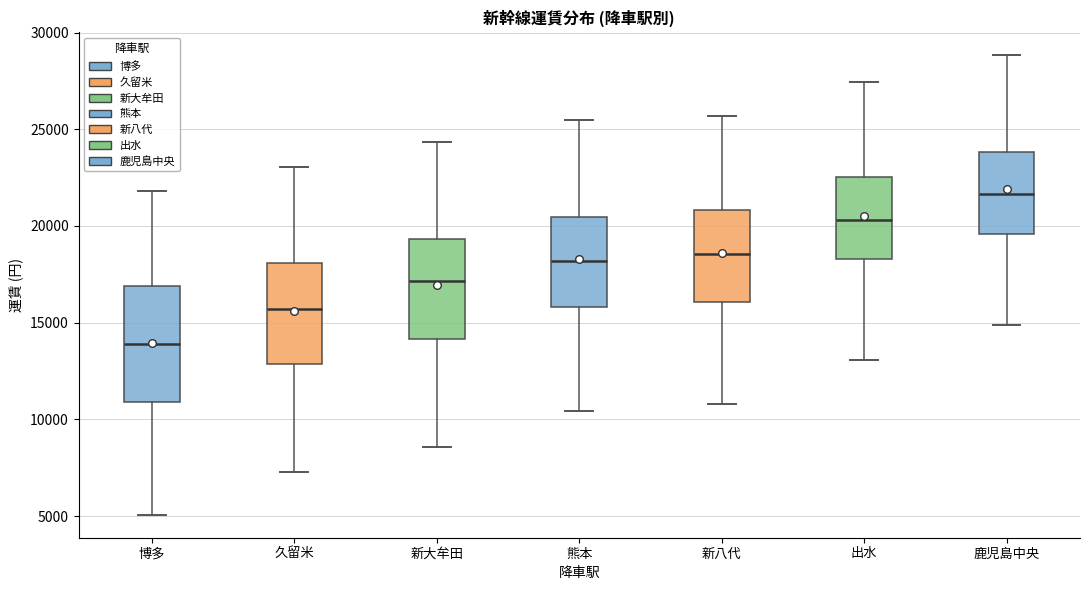

Which box has the lowest median line?

博多